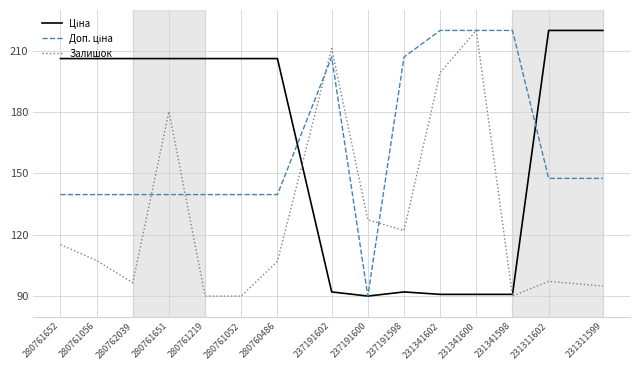

What is the total value across all series at 280761056?

453.2